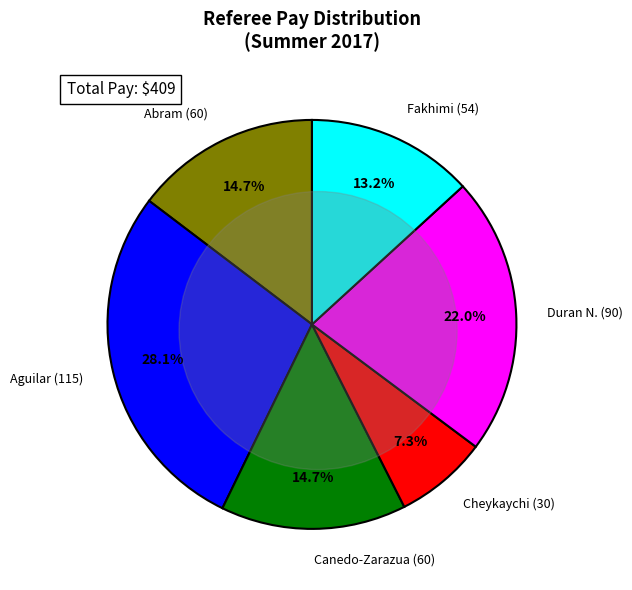

Is there a majority slice in this chart?

No